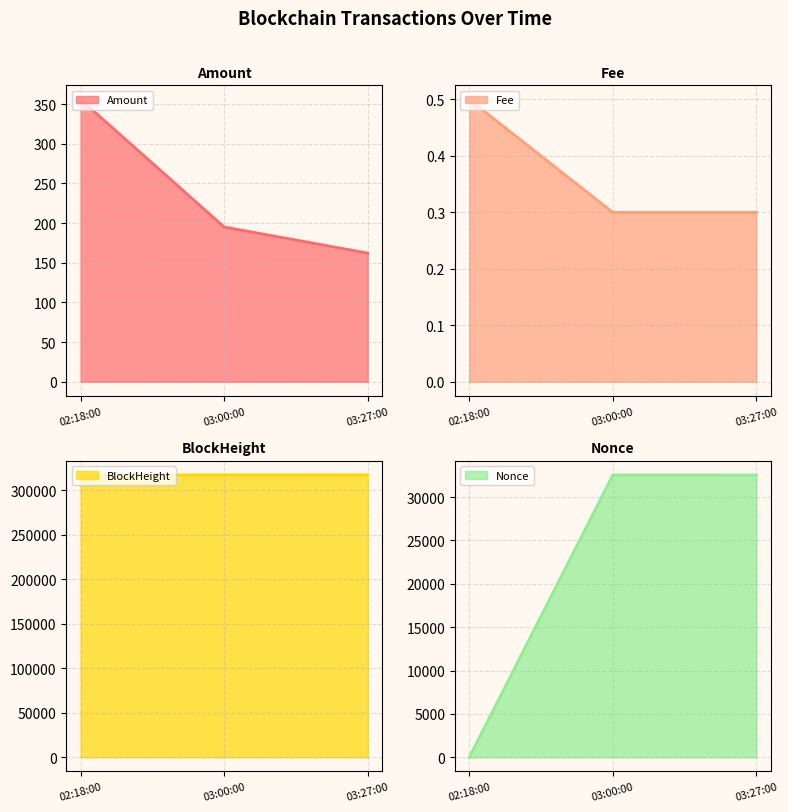

Where does the Amount series first go above 195?

02:18:00